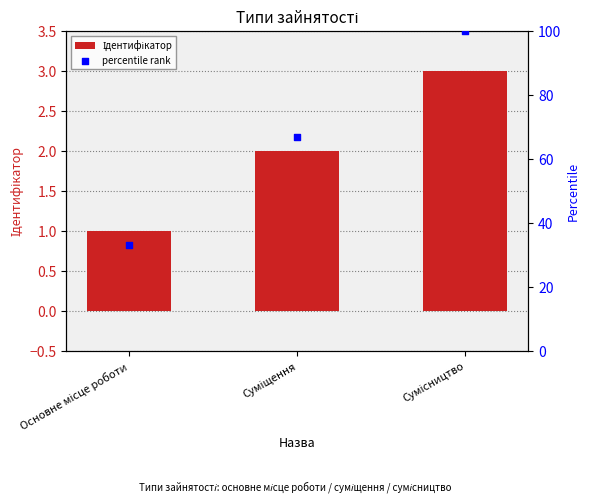

What are all the series names shown in the legend?

Ідентифікатор, percentile rank